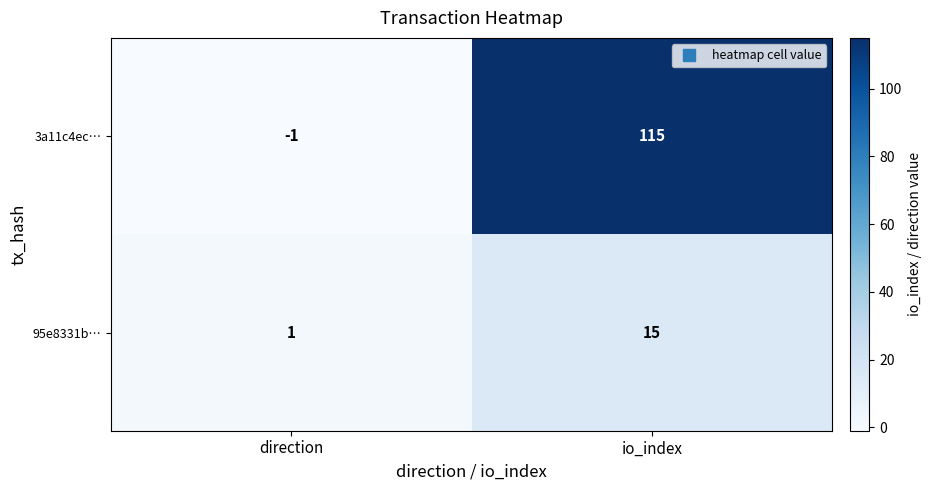

Which category has the highest value across all series?

io_index